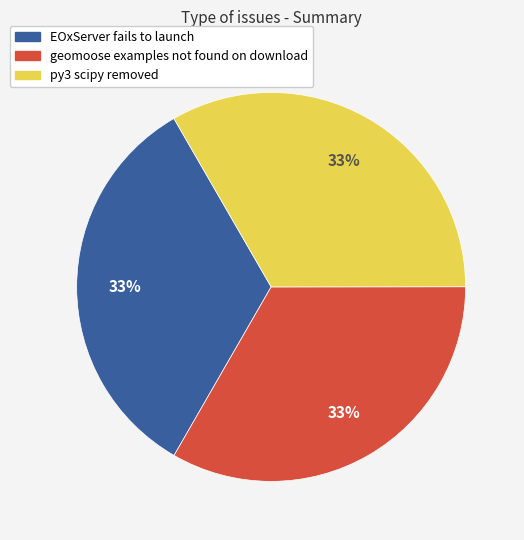

Approximately how many times larger is the value at py3 scipy removed compared to EOxServer fails to launch?

1.0